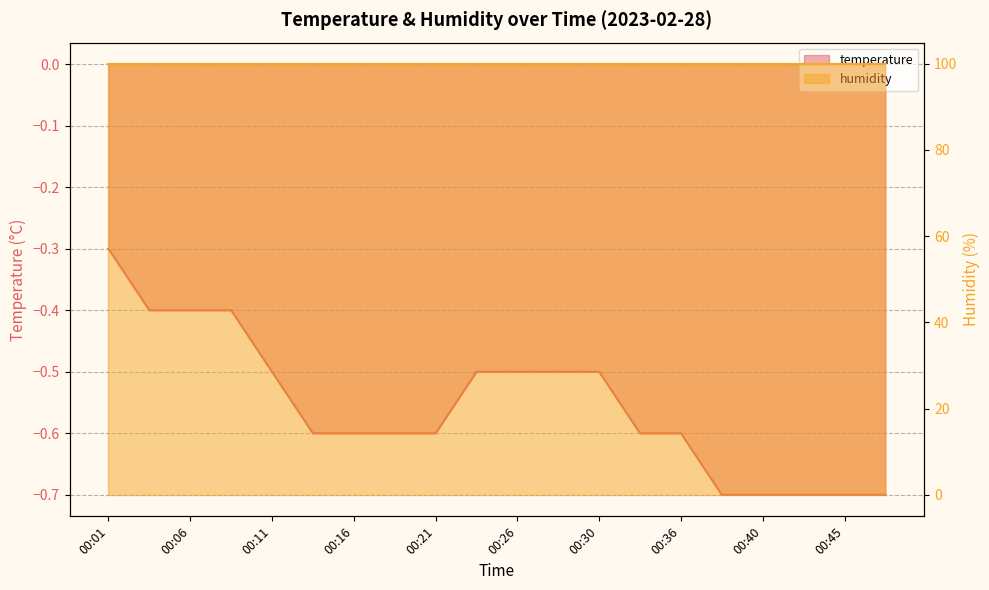

List the labels in order of value, smallest first.

00:38, 00:40, 00:43, 00:45, 00:48, 00:13, 00:16, 00:18, 00:21, 00:33, 00:36, 00:11, 00:23, 00:26, 00:28, 00:30, 00:03, 00:06, 00:08, 00:01